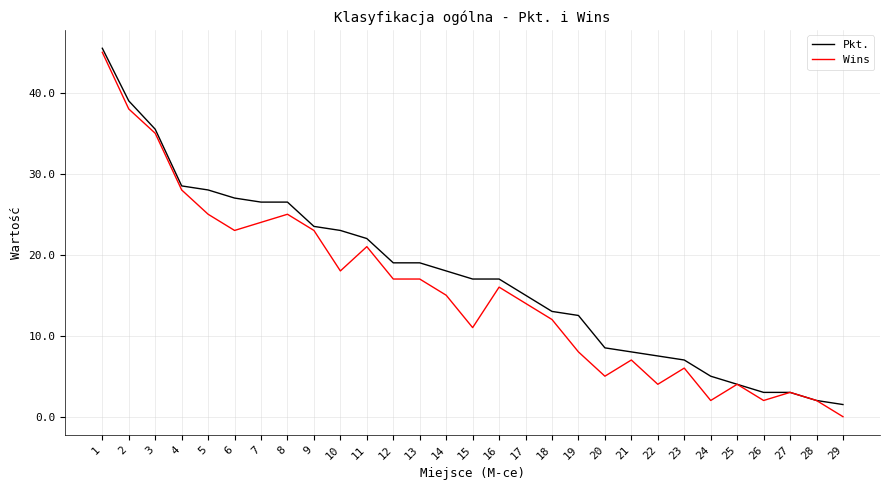

What is the total value across all series at 13?

36.0